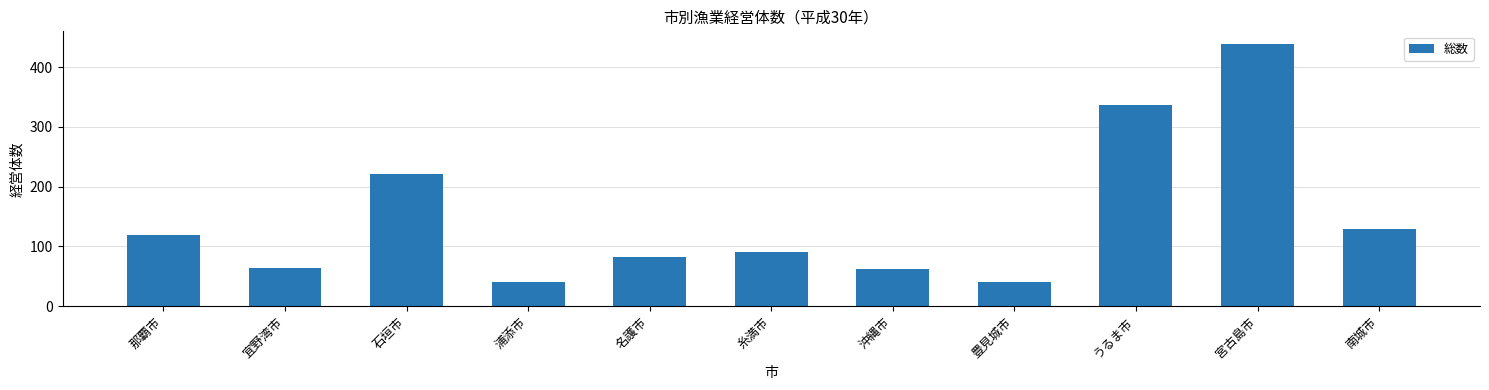

Which label corresponds to the largest value in the chart?

宮古島市